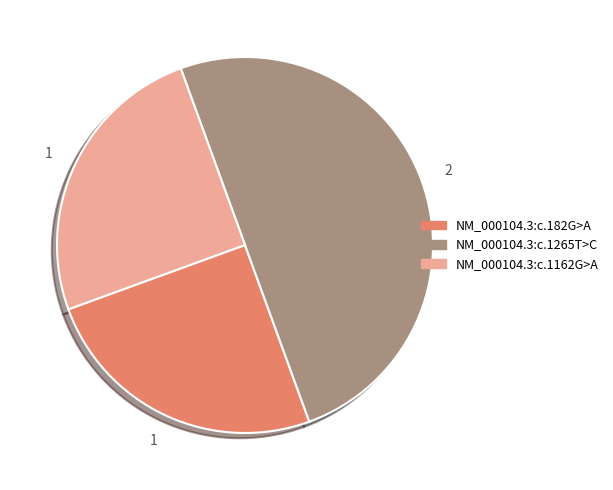

Combined, do NM_000104.3:c.1162G>A and NM_000104.3:c.1265T>C account for over 50%?

Yes